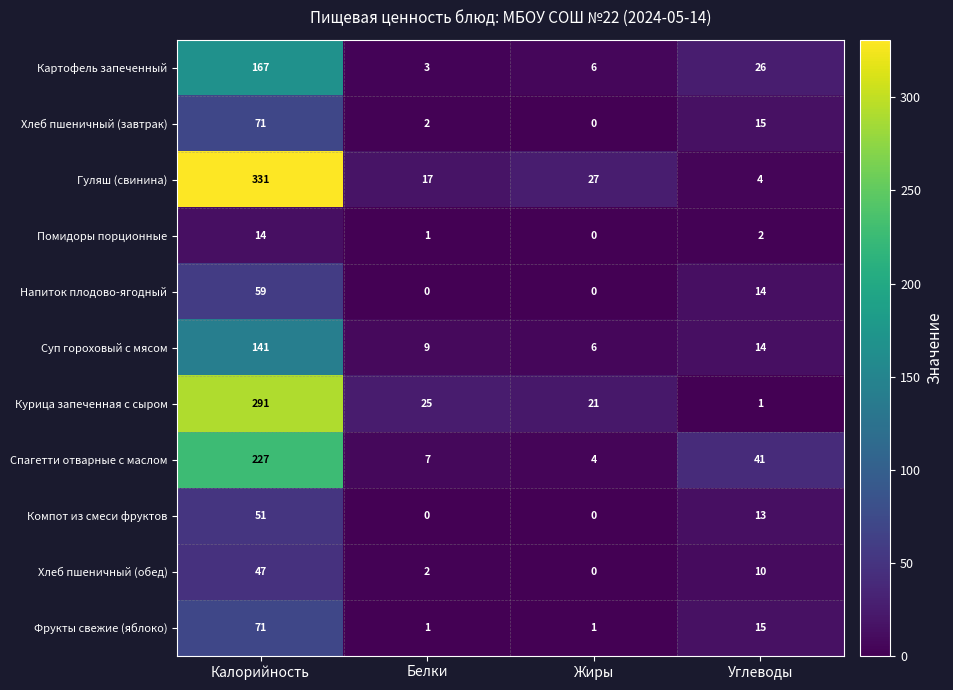

Is it true that Спагетти отварные с маслом equals 7 at Белки?

True